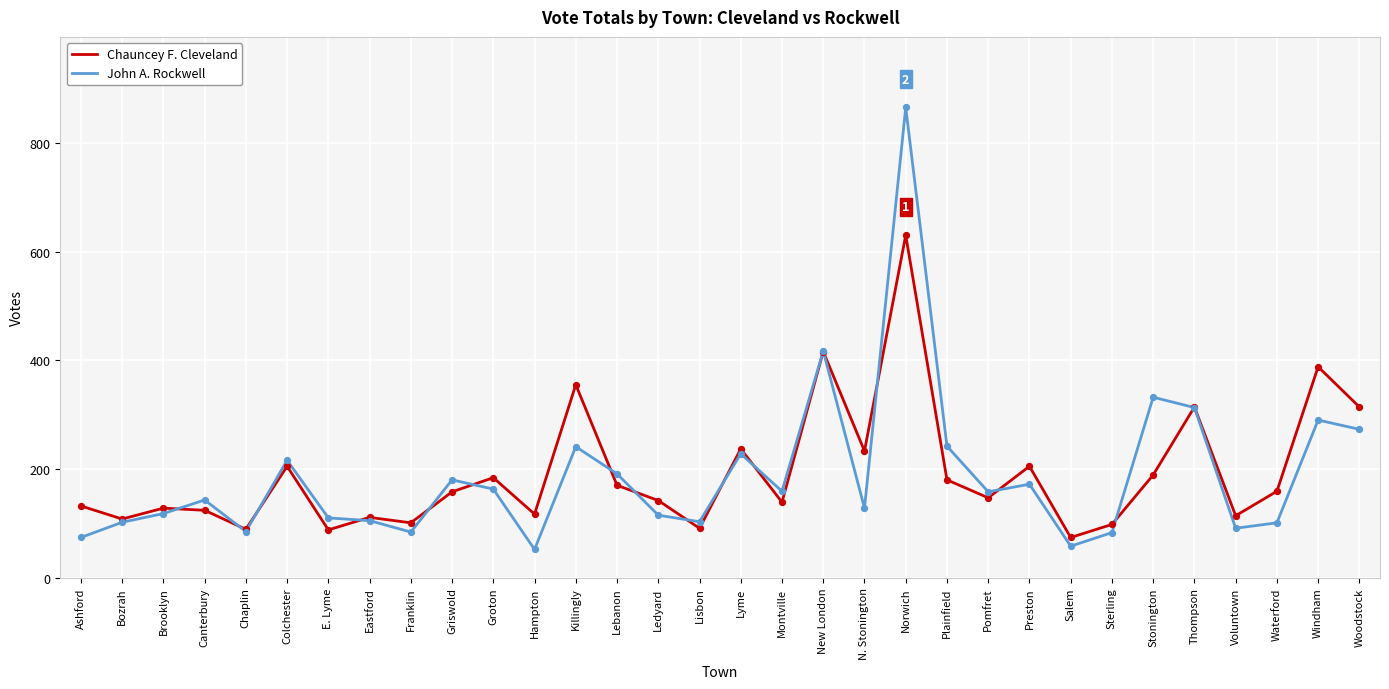

At which category is the sum across all series the highest?

Norwich